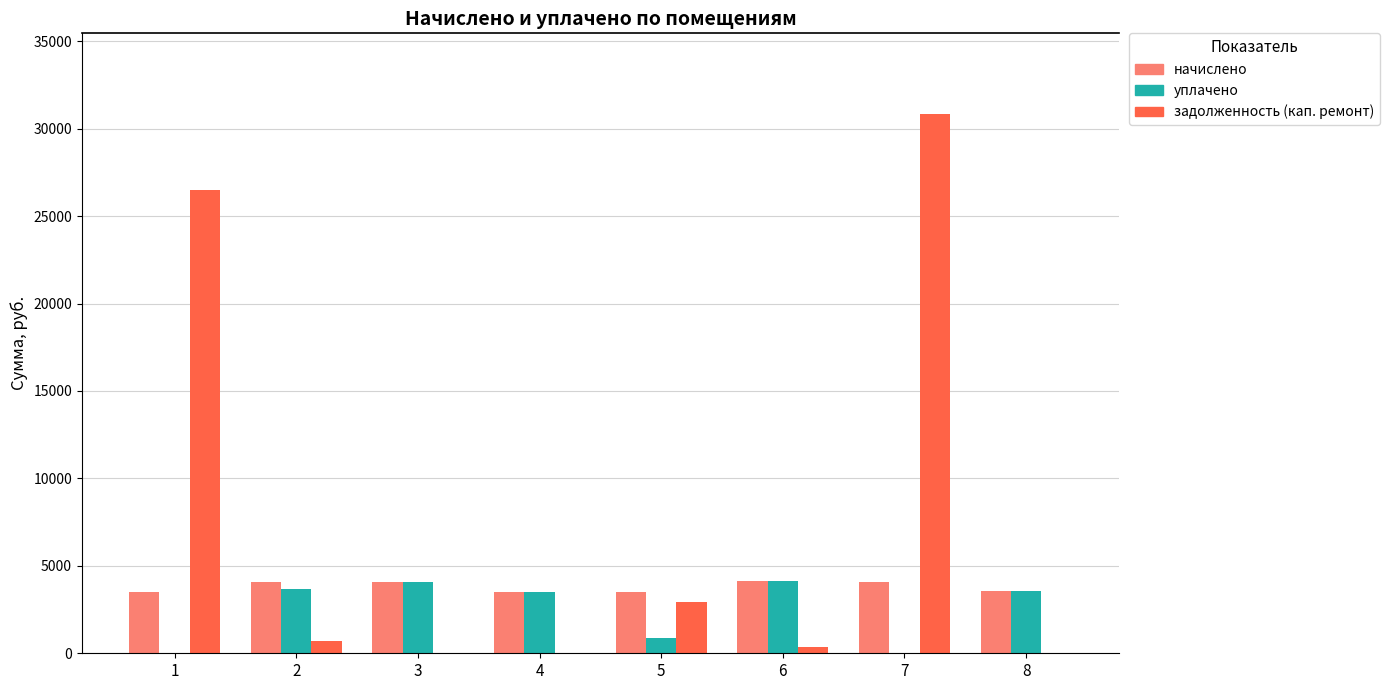

What is the greatest value displayed?

30828.0